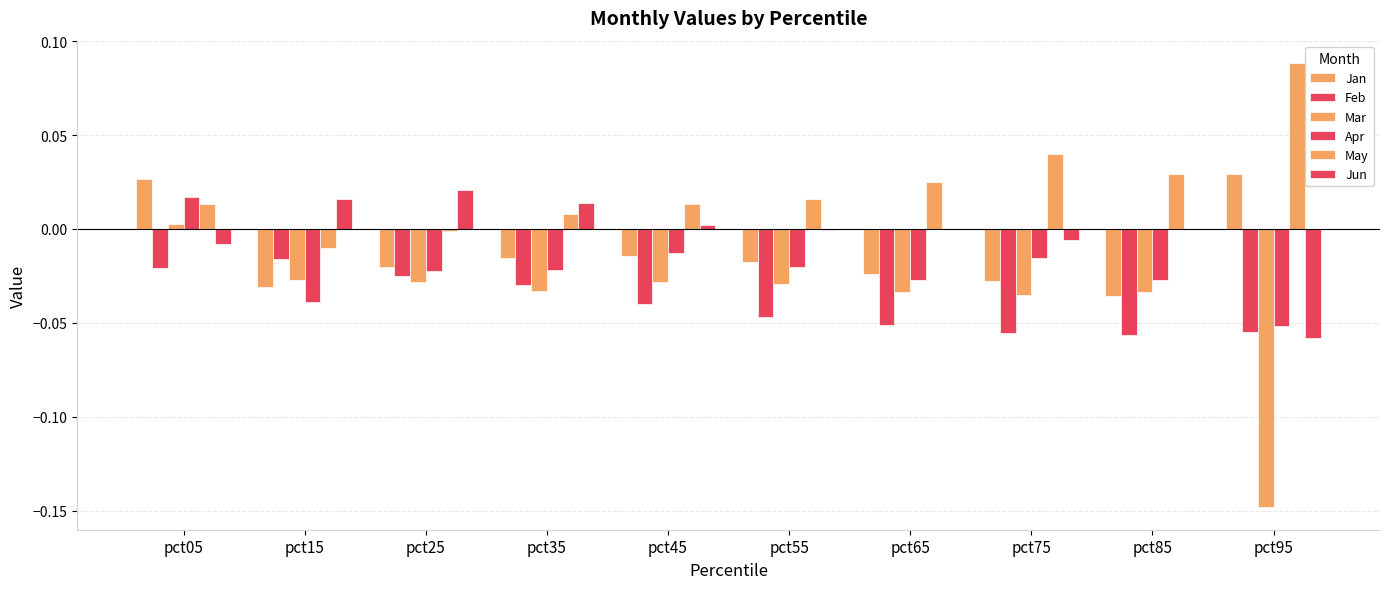

The Jun series shows 0.0 at pct35. True or false?

False